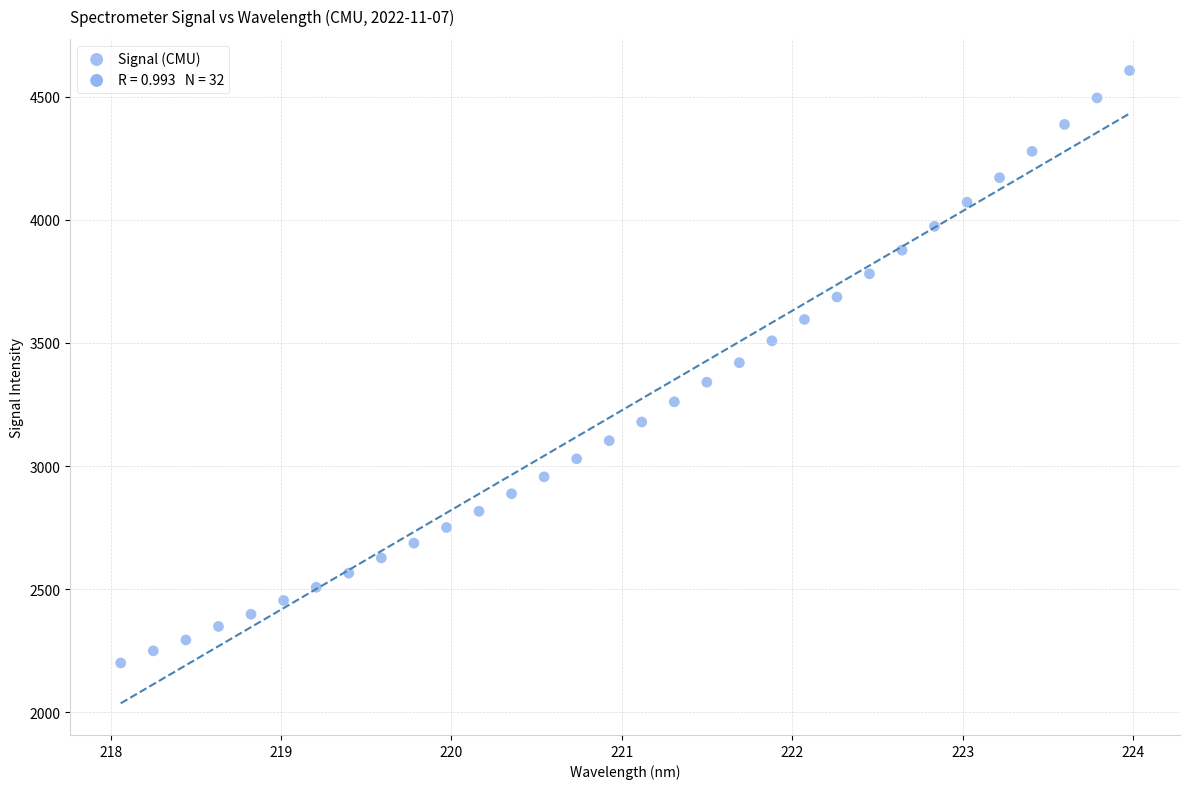

What is the range of Y values (max minus min)?

2405.2